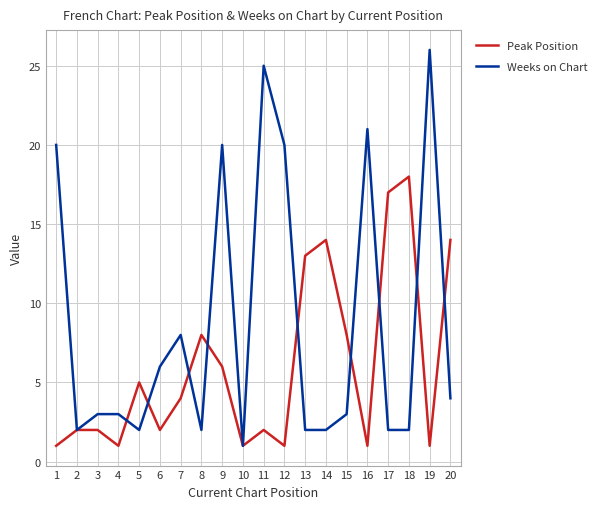

Rank the series at 17 from lowest to highest value.

Weeks on Chart, Peak Position